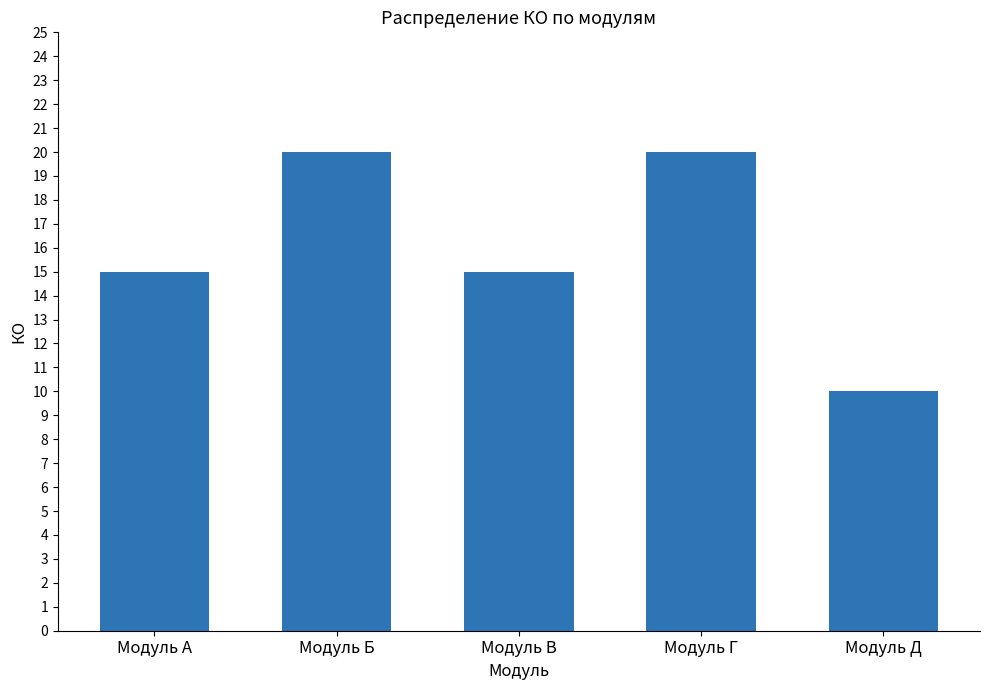

The chart shows a value of 20 at Модуль Г. True or false?

True